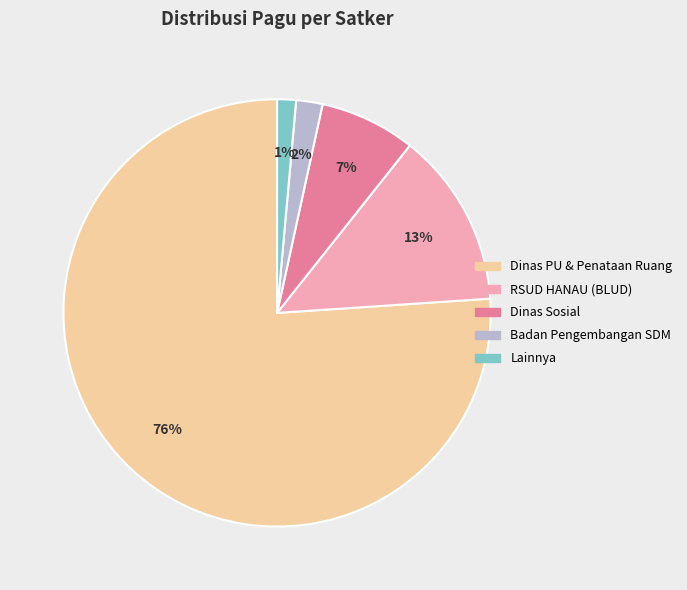

Is there a majority slice in this chart?

Yes